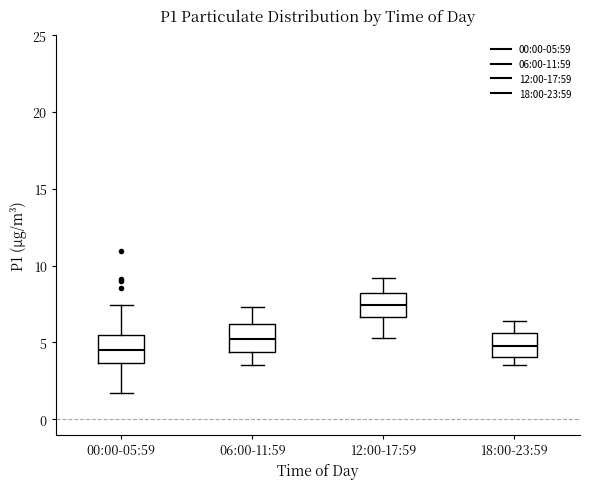

Where does the upper whisker of the box for 06:00-11:59 end on the y-axis? The values are not printed on the chart, so give them approximately, as read against the axis.

7.5